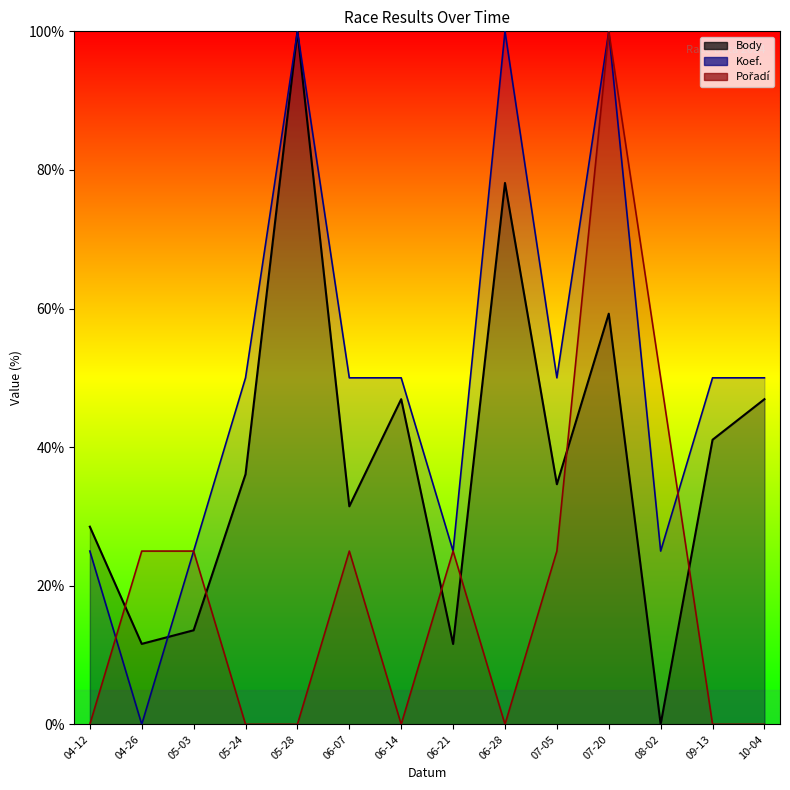

Rank the series by their average value, from lowest to highest.

Pořadí, Body, Koef.